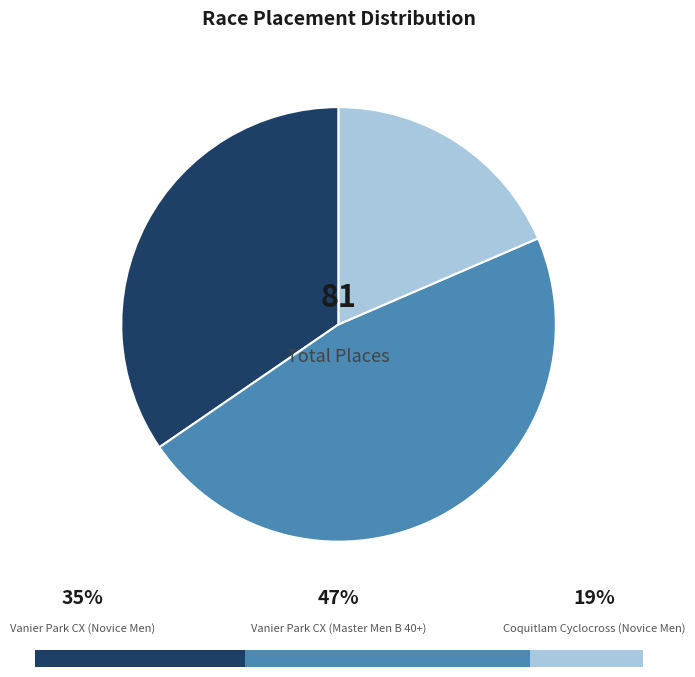

How much of the chart is everything except Coquitlam Cyclocross
(Novice Men)?

81.5%